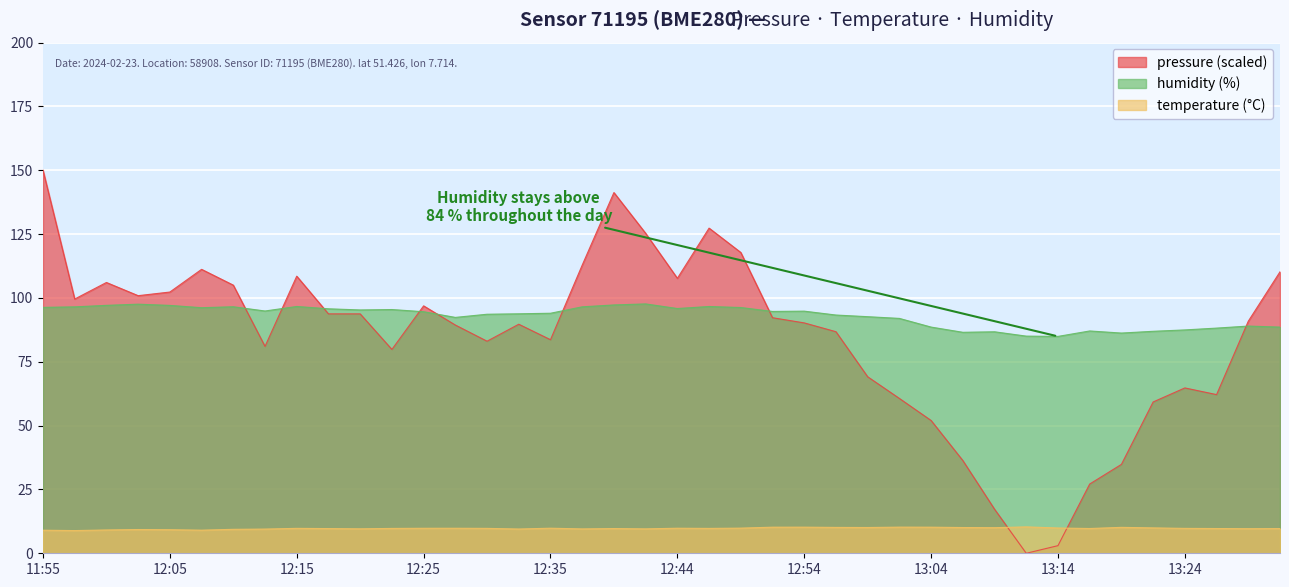

Which series has the largest total across all categories?

humidity (%)